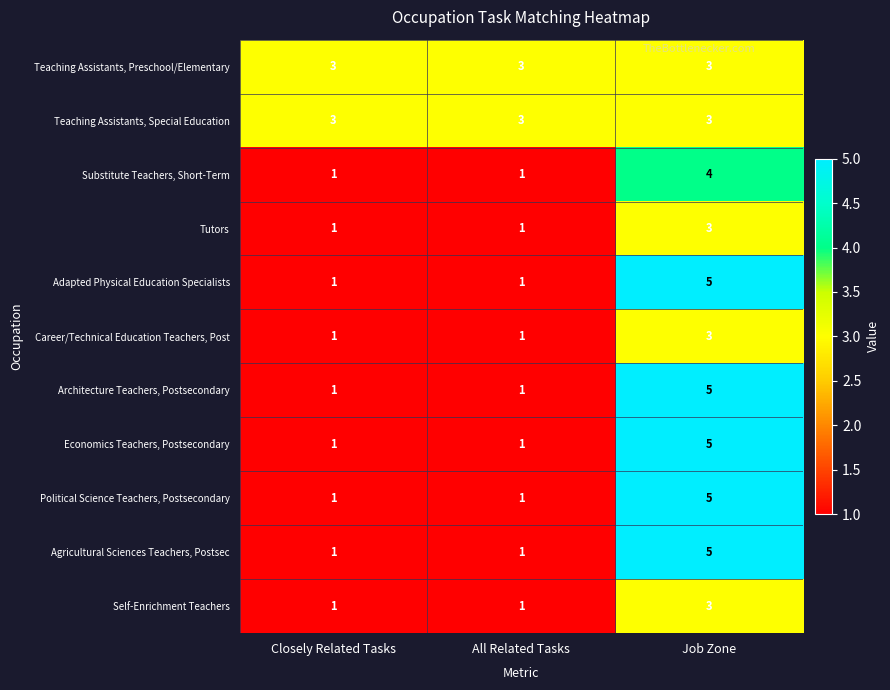

What is the minimum value for Teaching Assistants, Preschool/Elementary?

3